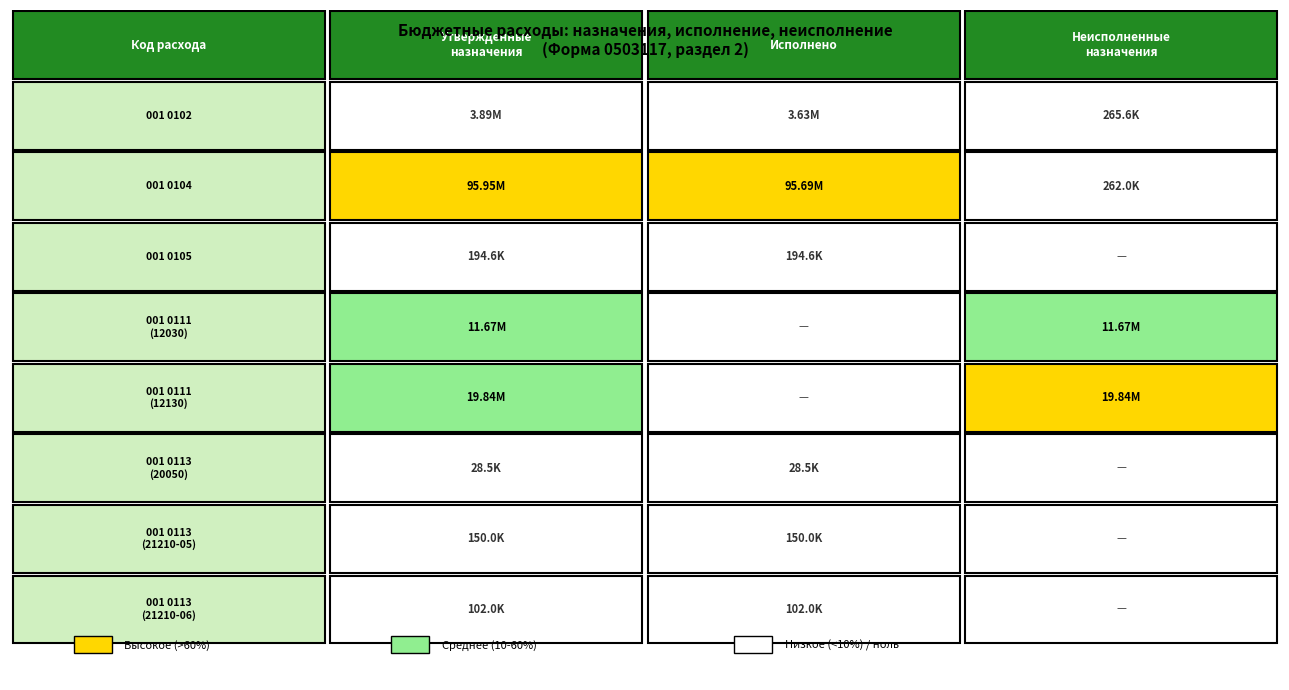

At how many categories does at least one series exceed 6660227?

3